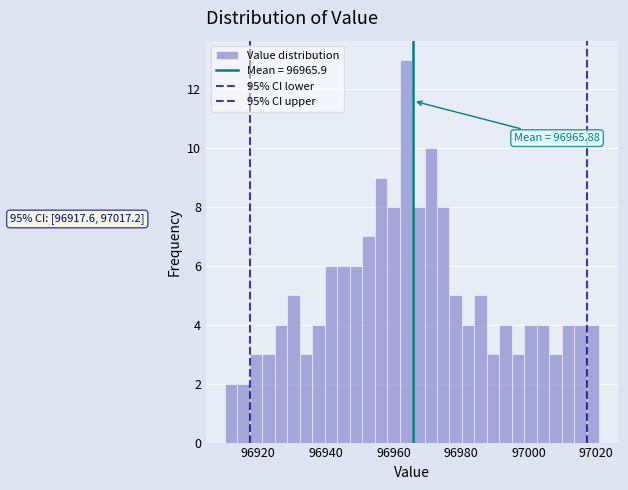

Read against the x-axis, roughly where is the centre of the tallest bar?

96964